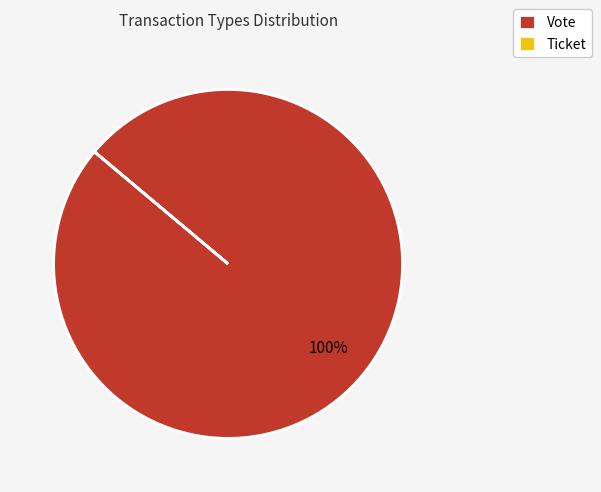

To the nearest percent, what percentage of the pie is Vote?

100%